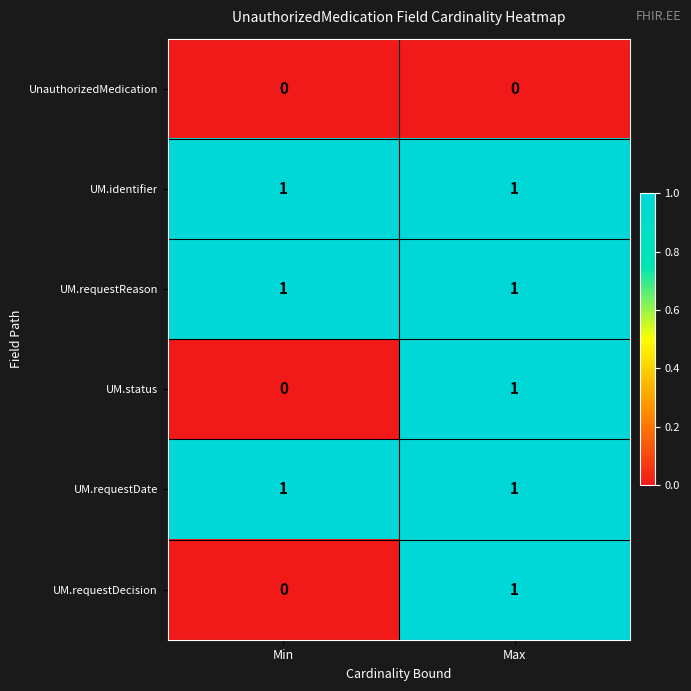

Reading left to right, what are all the values shown in this chart?

UnauthorizedMedication: 0	0
UM.identifier: 1	1
UM.requestReason: 1	1
UM.status: 0	1
UM.requestDate: 1	1
UM.requestDecision: 0	1